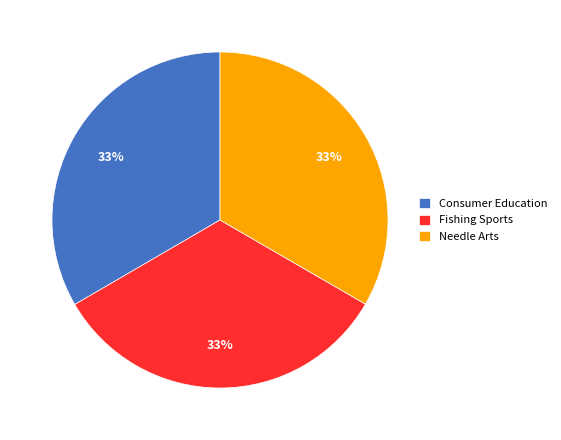

Is it true that Consumer Education is 21% of the pie?

False